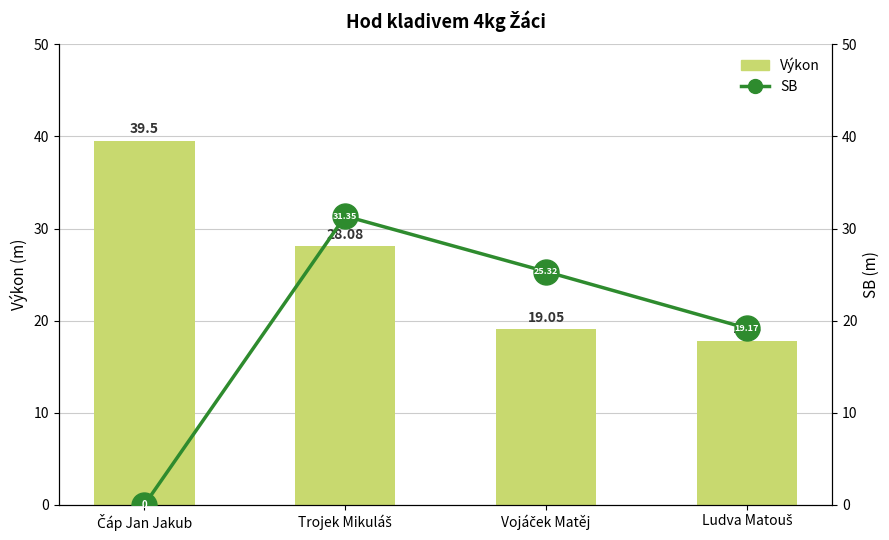

Which series changed the most between Trojek Mikuláš and Ludva Matouš?

SB